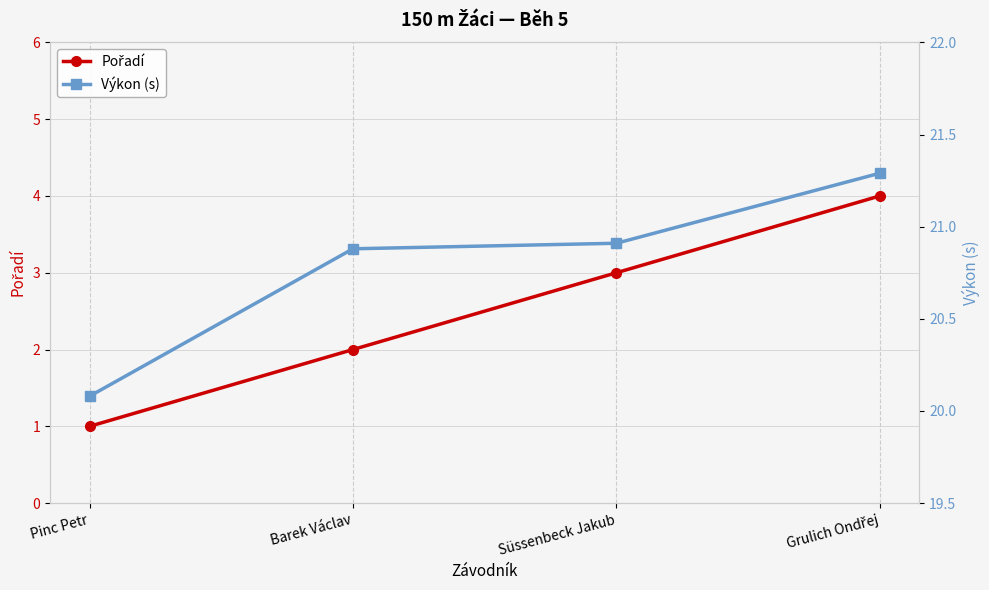

The value of Výkon (s) at Süssenbeck Jakub is 20.9. True or false?

True